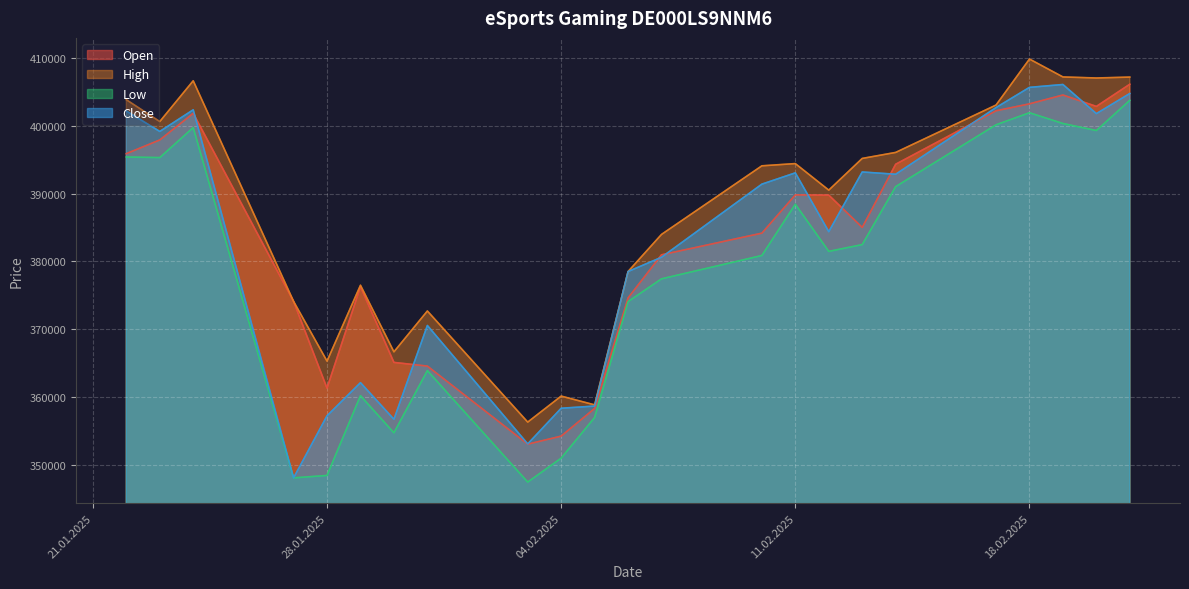

In Open, how many points are lower than both neighbors (excluding endpoints)?

4